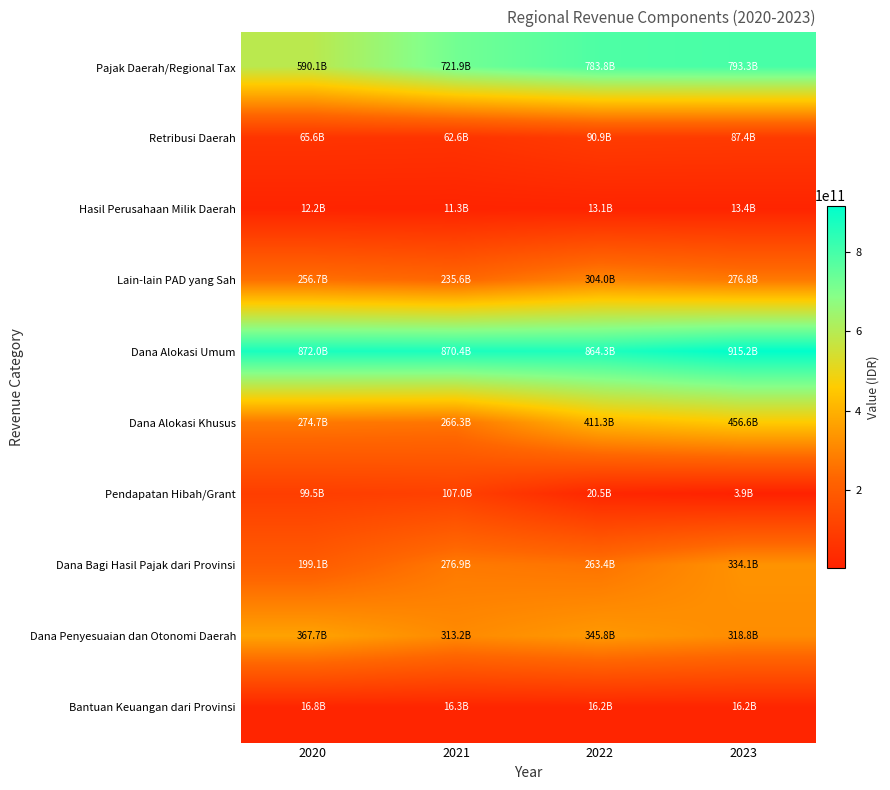

At how many categories does at least one series exceed 516160385381?

4